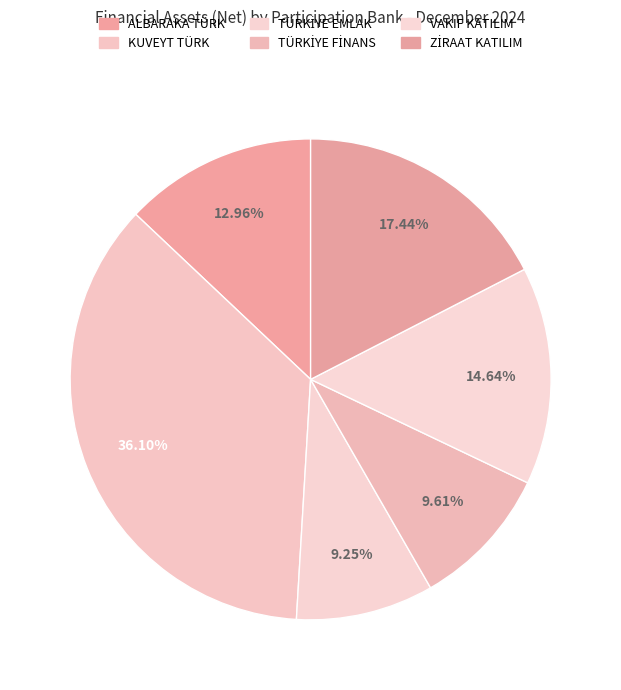

Count the number of slices in the pie.

6